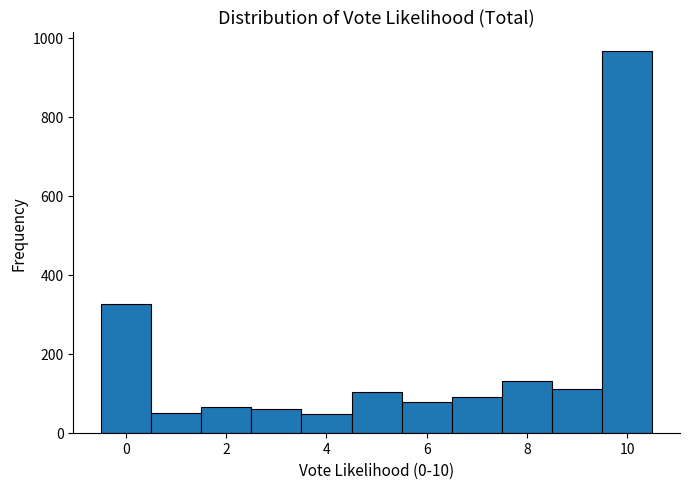

Reading left to right, list every bar in this chart as the range it spans on the x-axis followed by its height. Neither the bar edges nor the heights are printed on the chart, so give them approximately, as read against the axes.

-0.5 to 0.5: 320
0.5 to 1.5: 60
1.5 to 2.5: 60
2.5 to 3.5: 60
3.5 to 4.5: 40
4.5 to 5.5: 100
5.5 to 6.5: 80
6.5 to 7.5: 100
7.5 to 8.5: 140
8.5 to 9.5: 120
9.5 to 10.5: 960